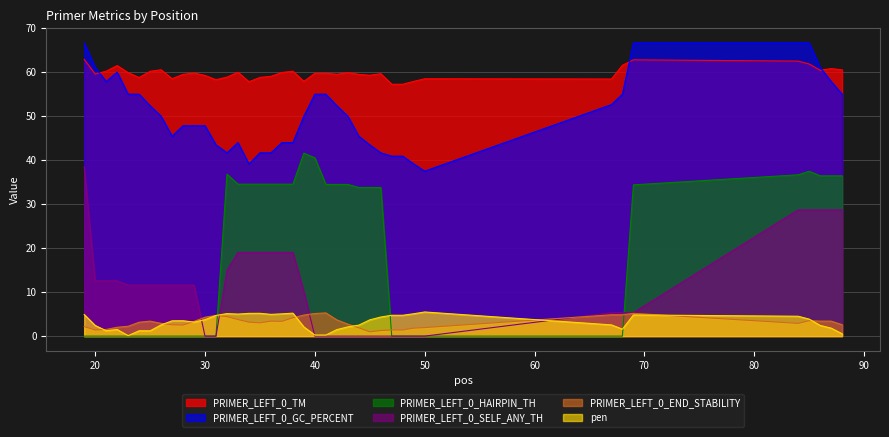

True or false: PRIMER_LEFT_0_TM and PRIMER_LEFT_0_SELF_ANY_TH cross at least once.

False